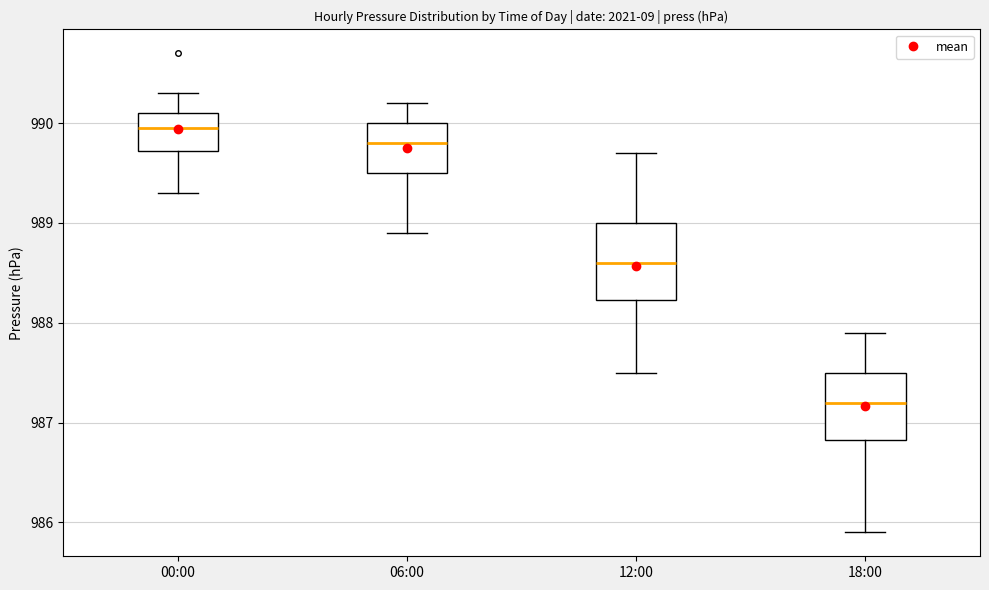

Where is the upper edge of the box for 06:00 on the y-axis? The values are not printed on the chart, so give them approximately, as read against the axis.

990.0